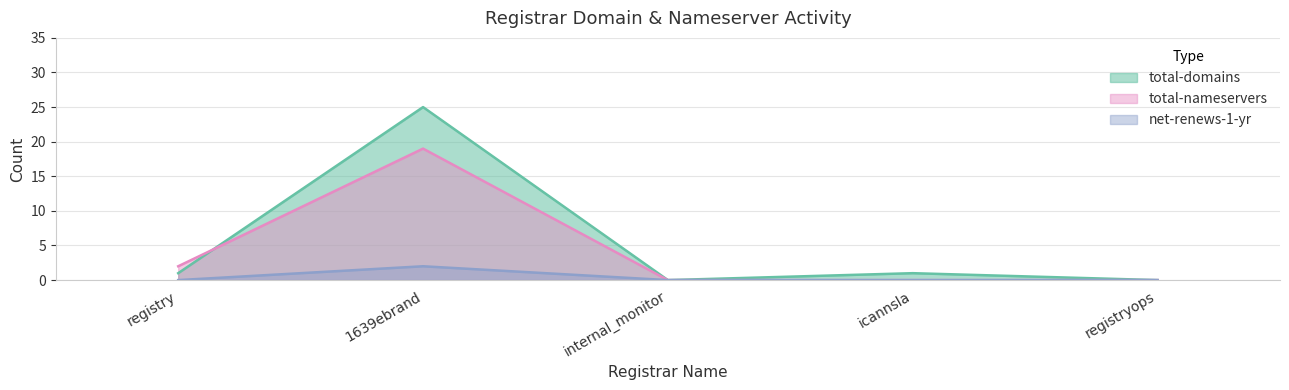

What is the sum of the total-nameservers values at registryops and registry?

2